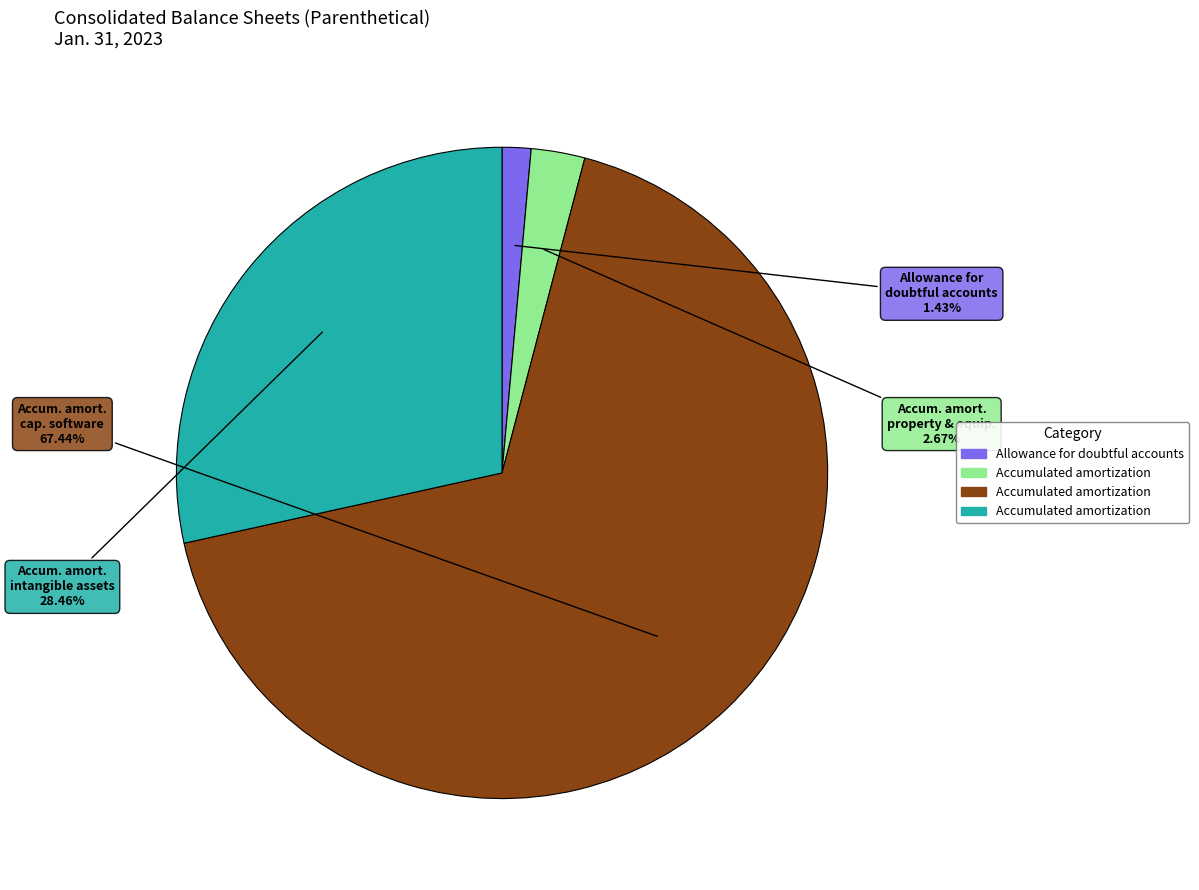

Is there any slice that represents more than half of the pie?

Yes